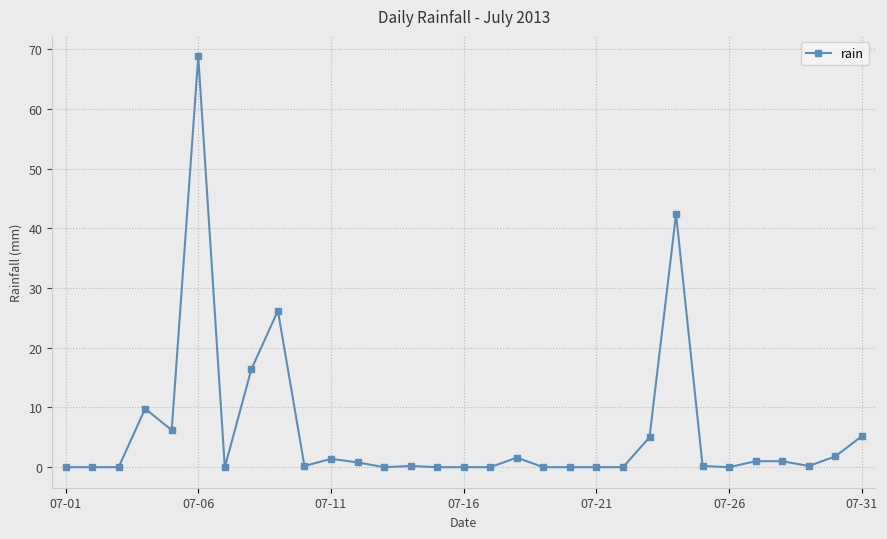

True or false: there are more than 2 points higher than both neighbors.

True